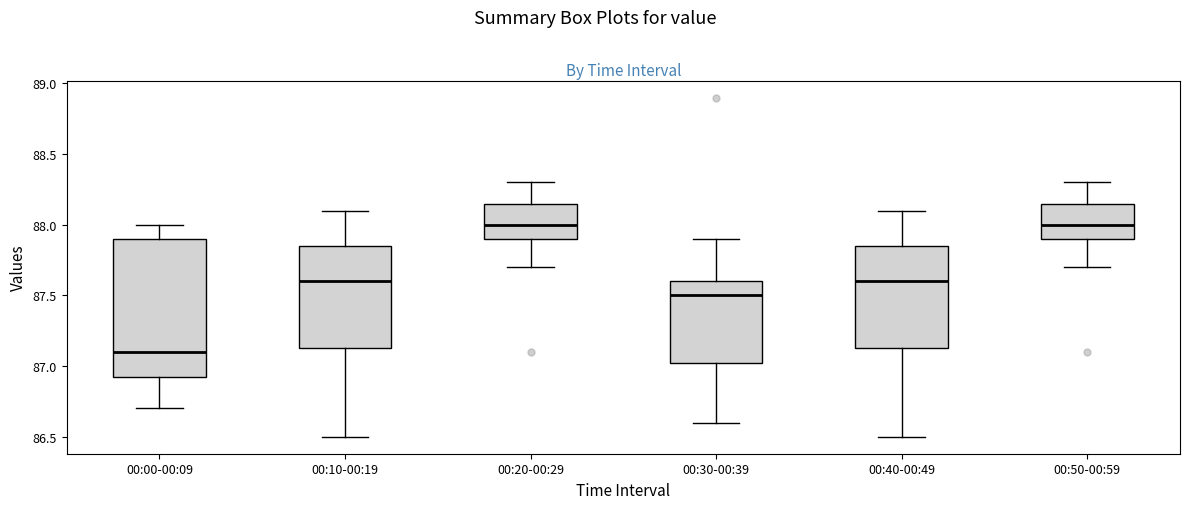

Reading left to right, read every box against the y-axis: the position of its median line, the range the box covers, and the ends of its whiskers. The values are not printed on the chart, so give them approximately, as read against the axis.

00:00-00:09: median 87.10, box 86.95 to 87.90, whiskers 86.70 to 88.00
00:10-00:19: median 87.60, box 87.15 to 87.85, whiskers 86.50 to 88.10
00:20-00:29: median 88.00, box 87.90 to 88.15, whiskers 87.70 to 88.30
00:30-00:39: median 87.50, box 87.05 to 87.60, whiskers 86.60 to 87.90
00:40-00:49: median 87.60, box 87.15 to 87.85, whiskers 86.50 to 88.10
00:50-00:59: median 88.00, box 87.90 to 88.15, whiskers 87.70 to 88.30